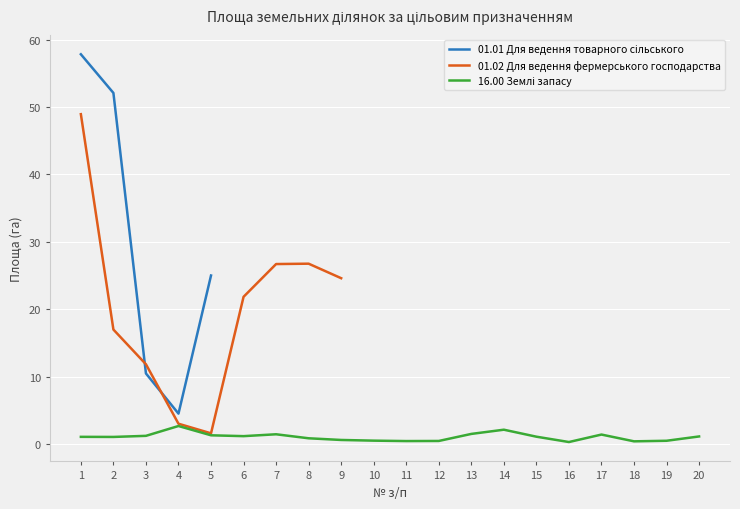

Where is the first local maximum for 01.02 Для ведення фермерського господарства?

8